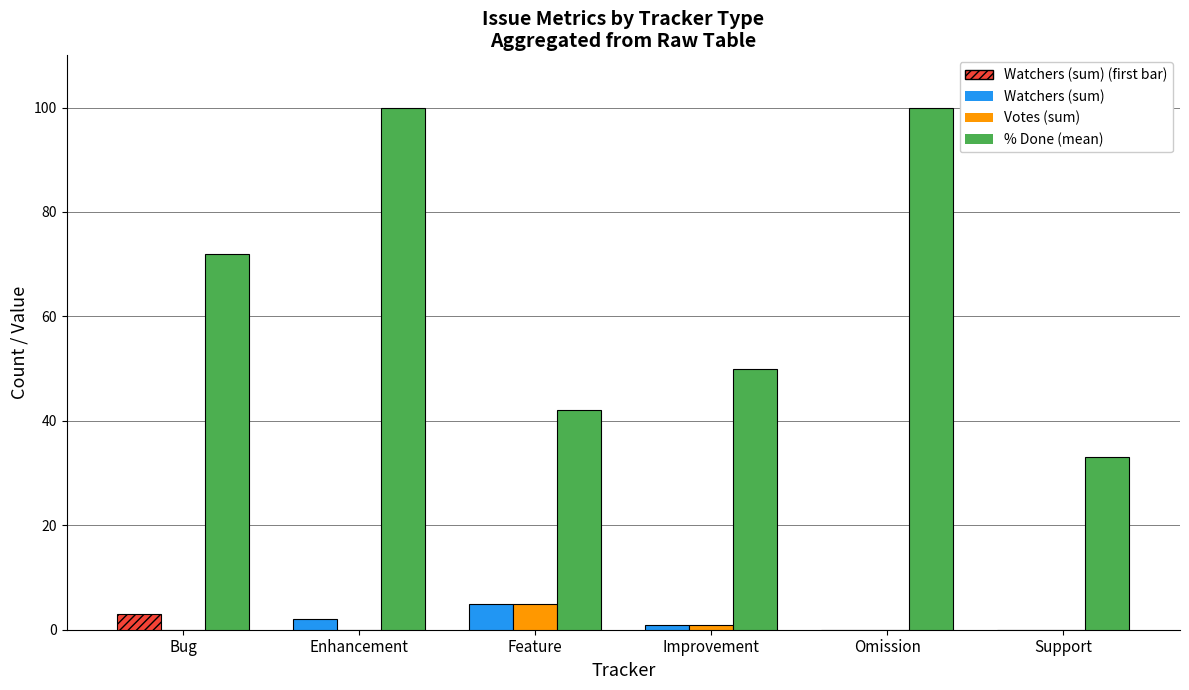

What is the average value of the % Done (mean) series?

66